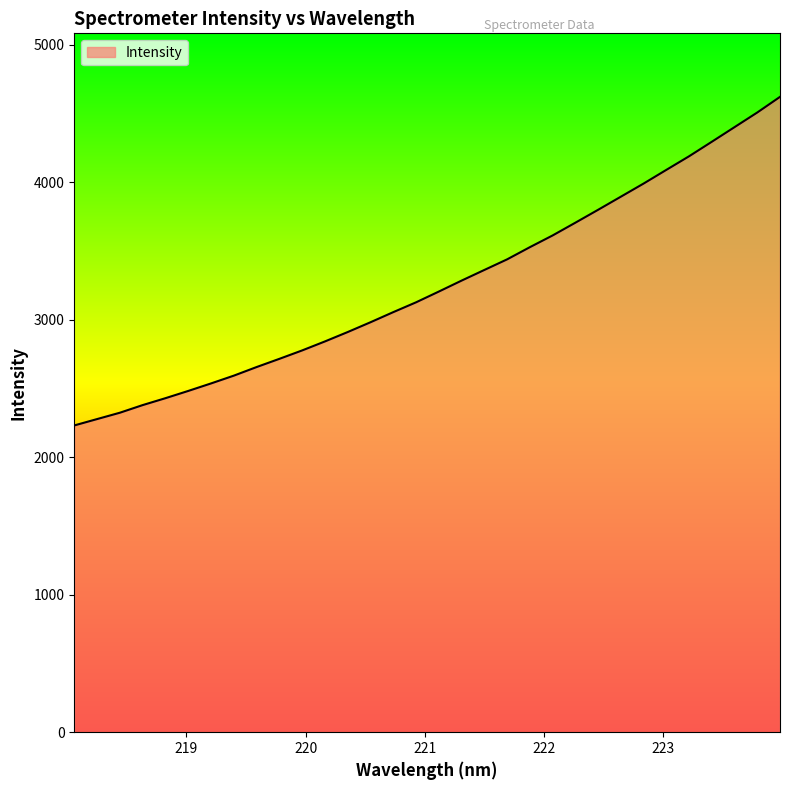

What is the difference between the maximum and minimum values?

2389.2